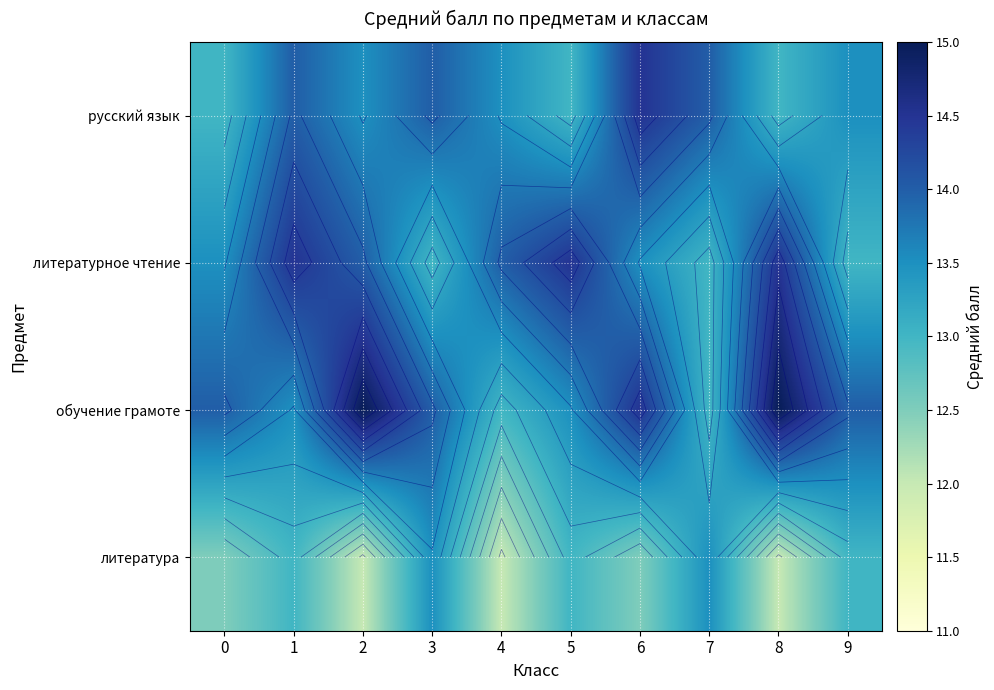

How many distinct data groups are displayed?

4